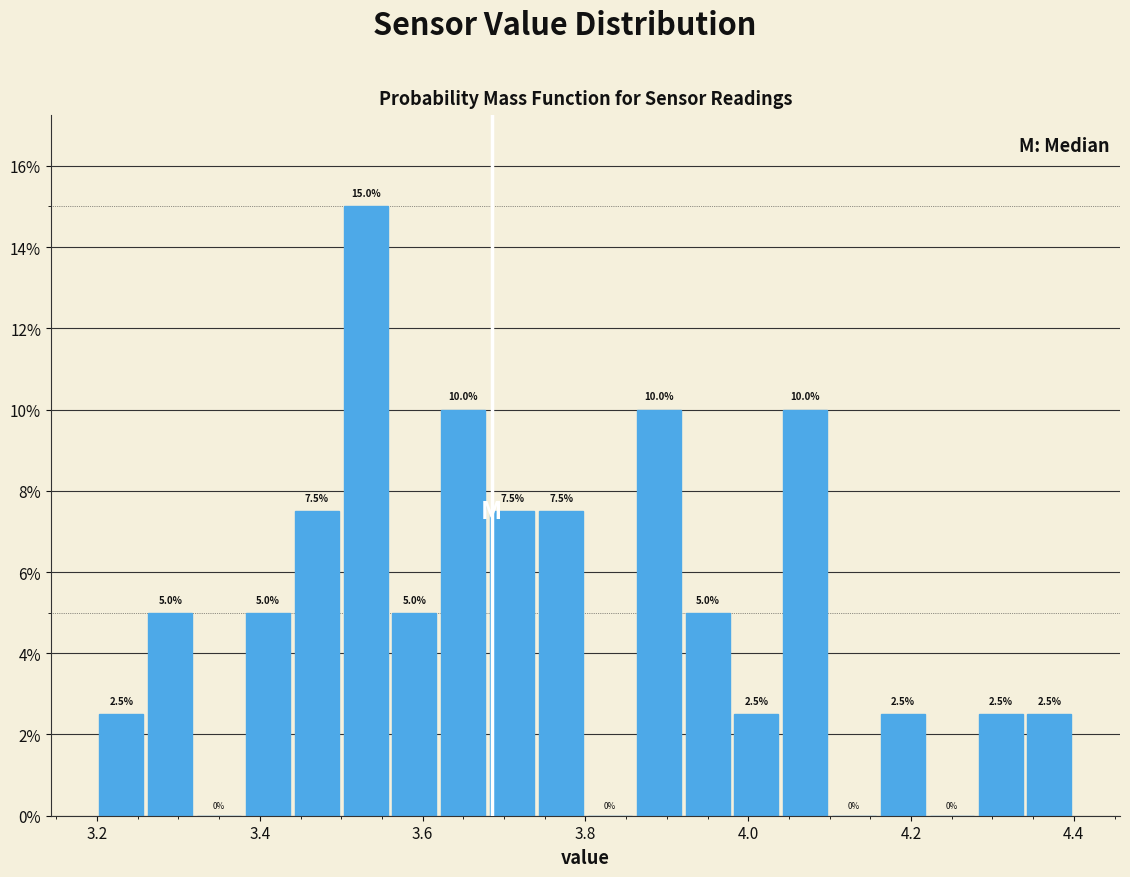

Read against the x-axis, roughly where is the centre of the tallest bar?

3.54